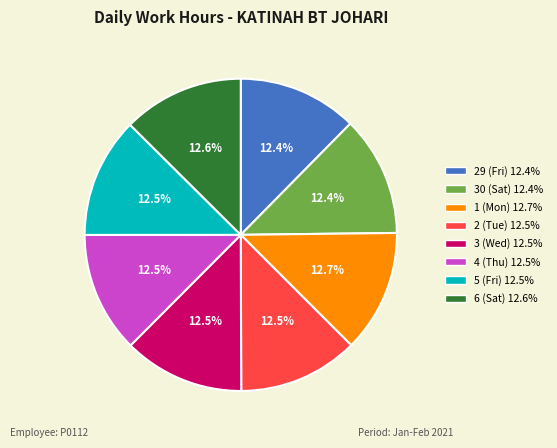

To the nearest percent, what is the average slice percentage?

12%